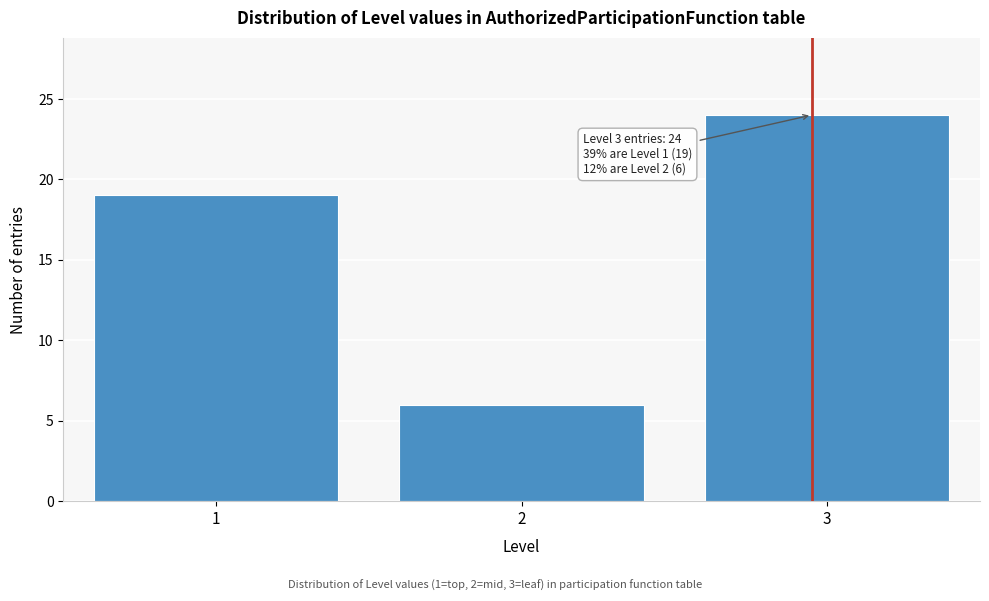

Reading left to right, extract all data points from this chart.

19	6	24